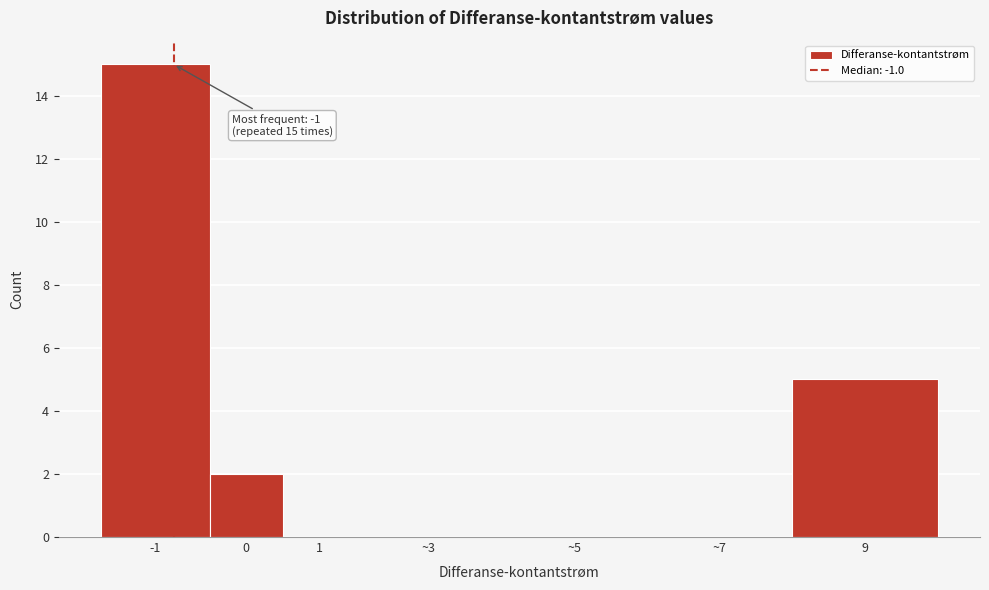

Reading left to right, what are all the values shown in this chart?

-1=15	0=2	1=0	~3=0	~5=0	~7=0	9=5